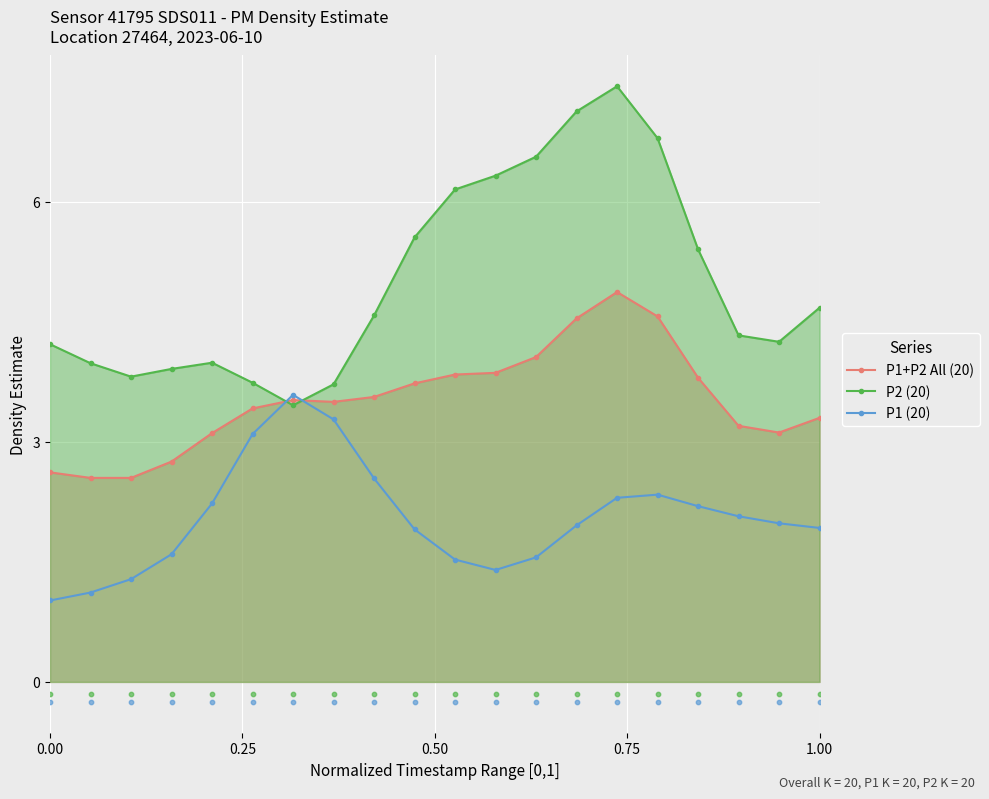

What is the minimum value for P1+P2 All (20)?

2.5